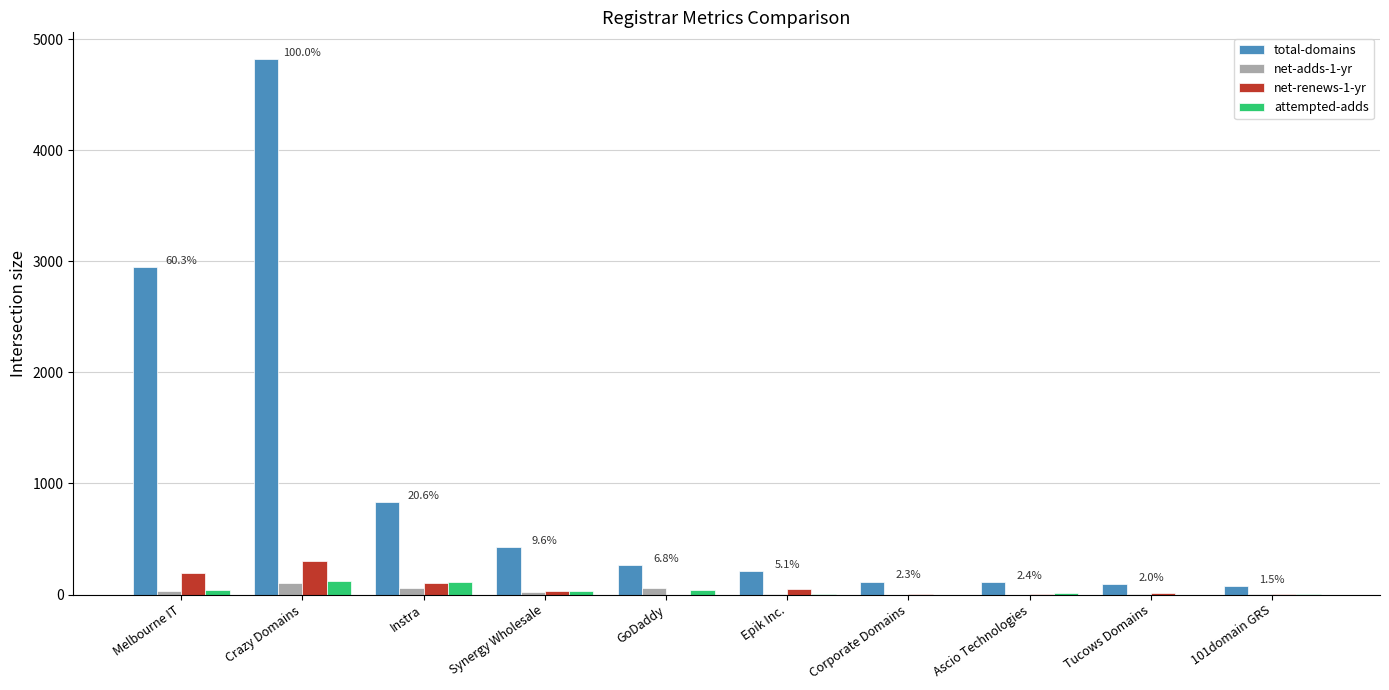

At which label does total-domains first exceed 267?

Melbourne IT